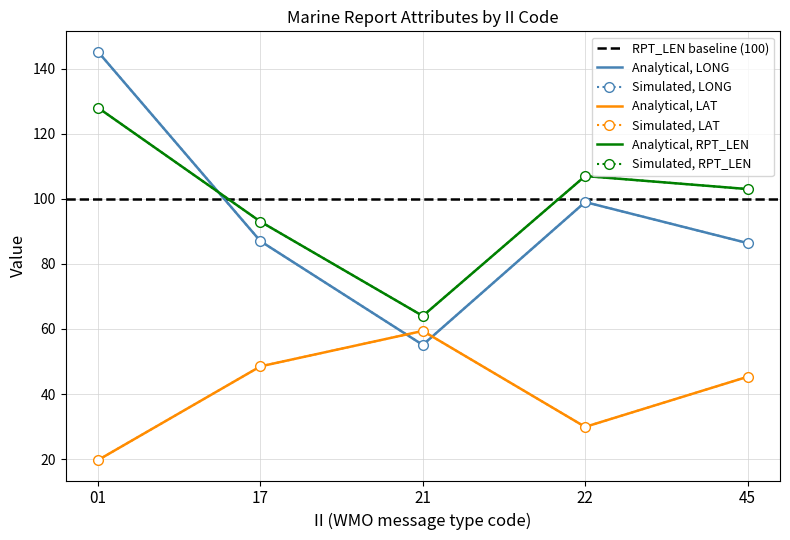

What is the approximate value of RPT_LEN (mean) at 01?

128.0